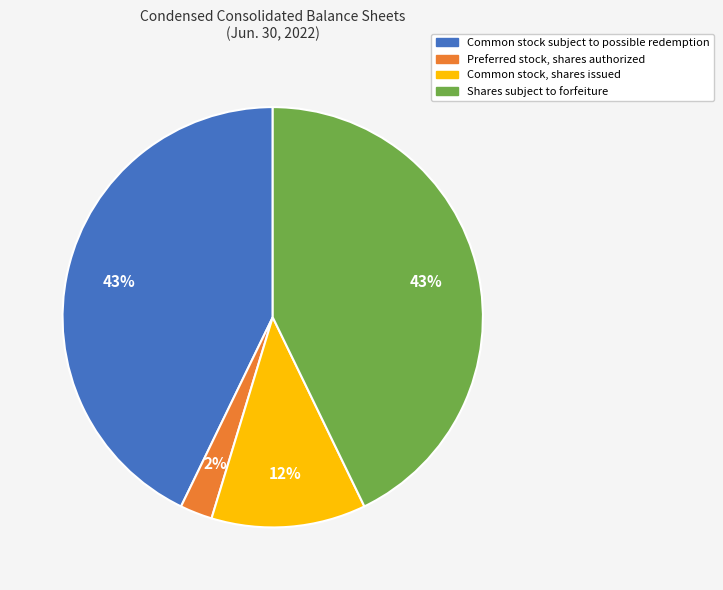

Is there a majority slice in this chart?

No